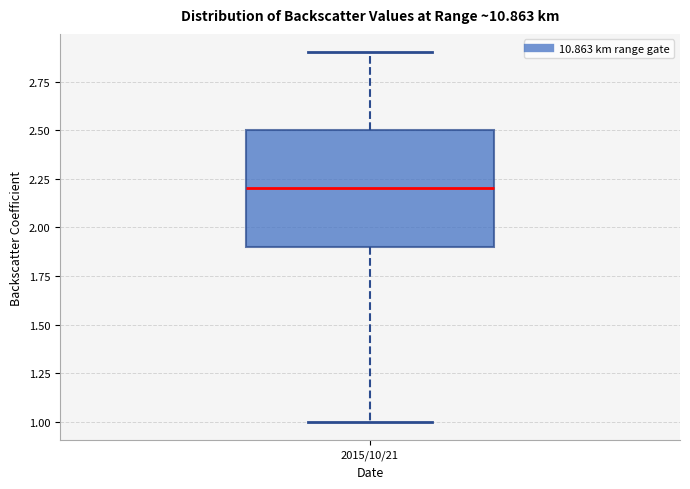

Where does the lower whisker of the box for 2015/10/21 end on the y-axis? The values are not printed on the chart, so give them approximately, as read against the axis.

1.0